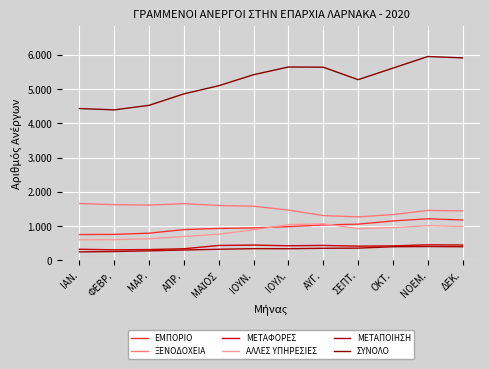

Does the chart have visible grid lines?

Yes